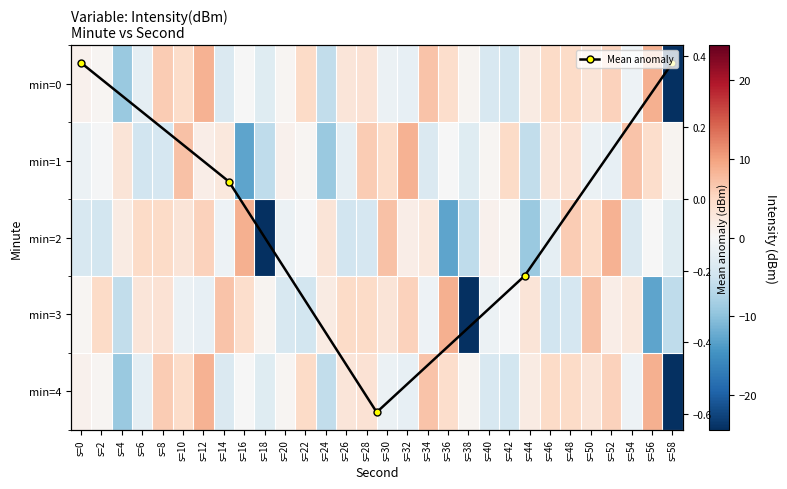

Reading right to left, what are all the values shown in this chart?

0: s=58=-24.3	s=56=8.6	s=54=-1.2	s=52=5.6	s=50=3.0	s=48=4.7	s=46=4.6	s=44=2.1	s=42=-4.5	s=40=-4.0	s=38=0.6	s=36=4.2	s=34=7.0	s=32=-2.0	s=30=-1.5	s=28=3.5	s=26=2.9	s=24=-5.9	s=22=4.7	s=20=0.5	s=18=-3.0	s=16=-0.1	s=14=-3.6	s=12=8.4	s=10=4.5	s=8=6.3	s=6=-2.2	s=4=-9.1	s=2=0.4	s=0=1.0
1: s=58=0.6	s=56=4.2	s=54=7.0	s=52=-2.0	s=50=-1.5	s=48=3.5	s=46=2.9	s=44=-5.9	s=42=4.7	s=40=0.5	s=38=-3.0	s=36=-0.1	s=34=-3.6	s=32=8.4	s=30=4.5	s=28=6.3	s=26=-2.2	s=24=-9.1	s=22=0.4	s=20=1.0	s=18=-6.3	s=16=-12.9	s=14=2.6	s=12=1.7	s=10=7.1	s=8=-4.1	s=6=-4.7	s=4=3.1	s=2=-0.2	s=0=-1.5
2: s=58=-3.0	s=56=-0.1	s=54=-3.6	s=52=8.4	s=50=4.5	s=48=6.3	s=46=-2.2	s=44=-9.1	s=42=0.4	s=40=1.0	s=38=-6.3	s=36=-12.9	s=34=2.6	s=32=1.7	s=30=7.1	s=28=-4.1	s=26=-4.7	s=24=3.1	s=22=-0.2	s=20=-1.5	s=18=-24.3	s=16=8.6	s=14=-1.2	s=12=5.6	s=10=3.0	s=8=4.7	s=6=4.6	s=4=2.1	s=2=-4.5	s=0=-4.0
3: s=58=-6.3	s=56=-12.9	s=54=2.6	s=52=1.7	s=50=7.1	s=48=-4.1	s=46=-4.7	s=44=3.1	s=42=-0.2	s=40=-1.5	s=38=-24.3	s=36=8.6	s=34=-1.2	s=32=5.6	s=30=3.0	s=28=4.7	s=26=4.6	s=24=2.1	s=22=-4.5	s=20=-4.0	s=18=0.6	s=16=4.2	s=14=7.0	s=12=-2.0	s=10=-1.5	s=8=3.5	s=6=2.9	s=4=-5.9	s=2=4.7	s=0=0.5
4: s=58=-24.3	s=56=8.6	s=54=-1.2	s=52=5.6	s=50=3.0	s=48=4.7	s=46=4.6	s=44=2.1	s=42=-4.5	s=40=-4.0	s=38=0.6	s=36=4.2	s=34=7.0	s=32=-2.0	s=30=-1.5	s=28=3.5	s=26=2.9	s=24=-5.9	s=22=4.7	s=20=0.5	s=18=-3.0	s=16=-0.1	s=14=-3.6	s=12=8.4	s=10=4.5	s=8=6.3	s=6=-2.2	s=4=-9.1	s=2=0.4	s=0=1.0